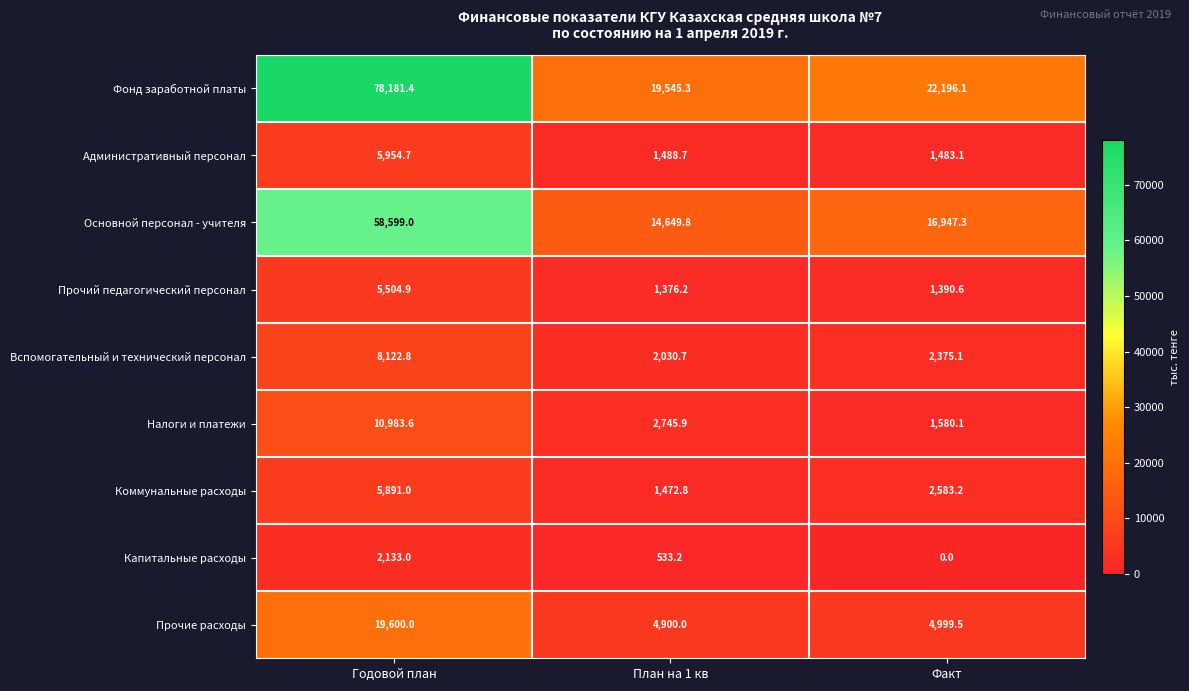

Which label corresponds to the smallest value in the chart?

Факт